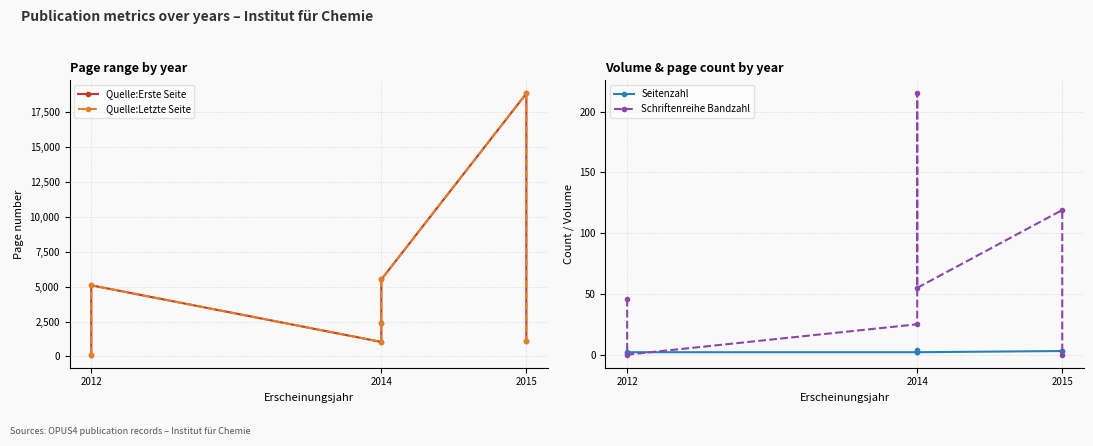

Reading right to left, list all the values displayed in this chart.

Quelle:Erste Seite: 1086	18818	5509	2399	1041	5092	131
Quelle:Letzte Seite: 1088	18820	5510	2402	1042	5093	131
Seitenzahl: 3	3	2	4	2	2	1
Schriftenreihe Bandzahl: 0	119	55	215	25	0	46